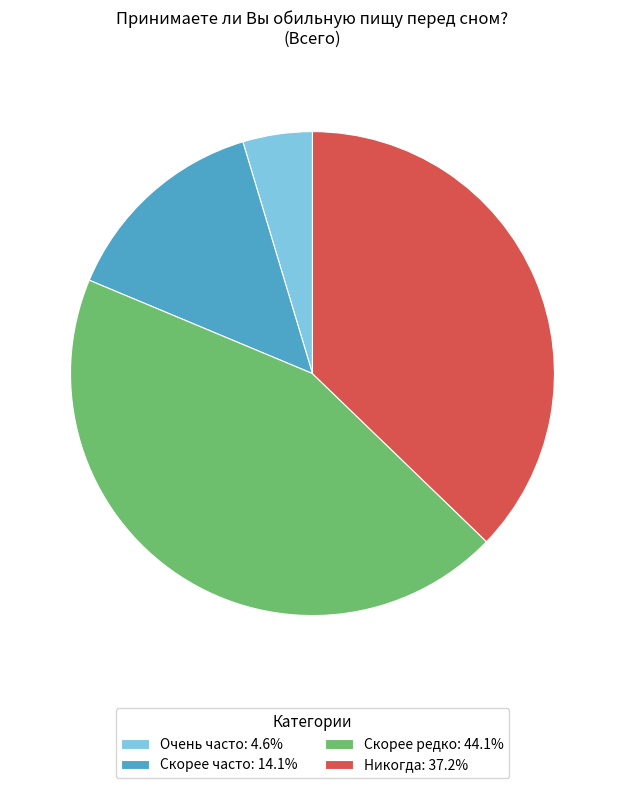

How many segments does this pie chart have?

4